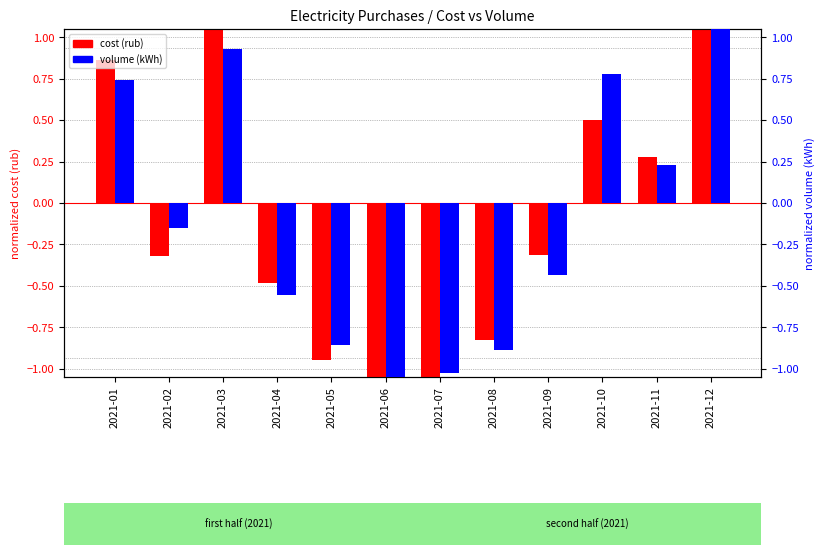

Reading left to right, transcribe all the data shown in this chart.

cost (rub): 0.9	-0.3	1.7	-0.5	-0.9	-1.2	-1.1	-0.8	-0.3	0.5	0.3	1.9
volume (kWh): 0.7	-0.2	0.9	-0.6	-0.9	-1.1	-1.0	-0.9	-0.4	0.8	0.2	2.4